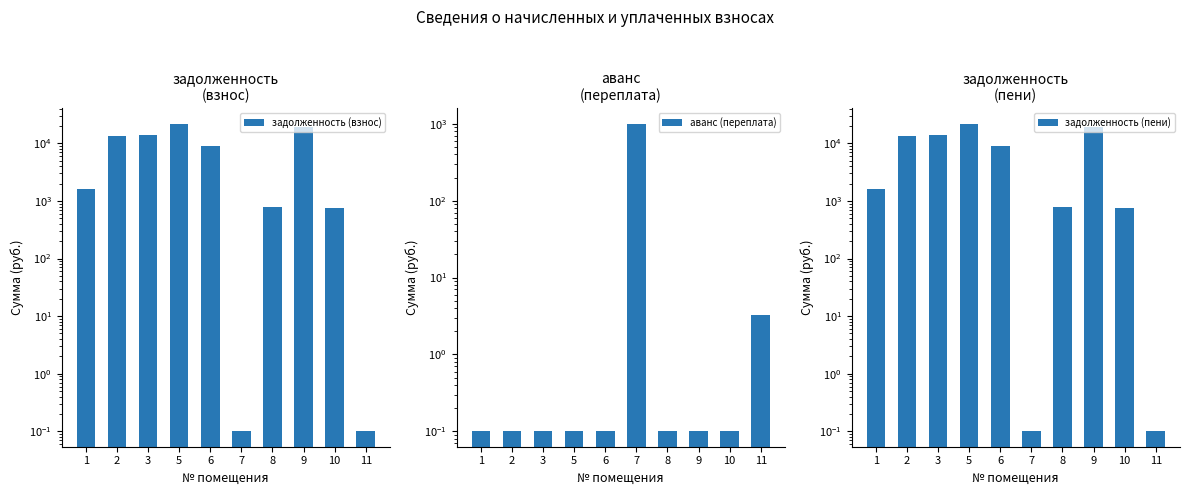

The value of аванс (переплата) at 11 is 3.3. True or false?

True